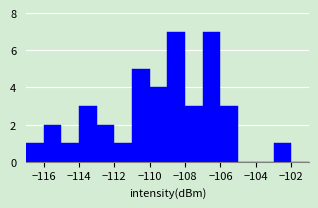

Reading left to right, transcribe this chart: for each bar, give the range it covers on the x-axis and its height. The values are not printed on the chart, so give them approximately, as read against the axis.

-117 to -116: 1
-116 to -115: 2
-115 to -114: 1
-114 to -113: 3
-113 to -112: 2
-112 to -111: 1
-111 to -110: 5
-110 to -109: 4
-109 to -108: 7
-108 to -107: 3
-107 to -106: 7
-106 to -105: 3
-105 to -104: 0
-104 to -103: 0
-103 to -102: 1
-102 to -101: 0